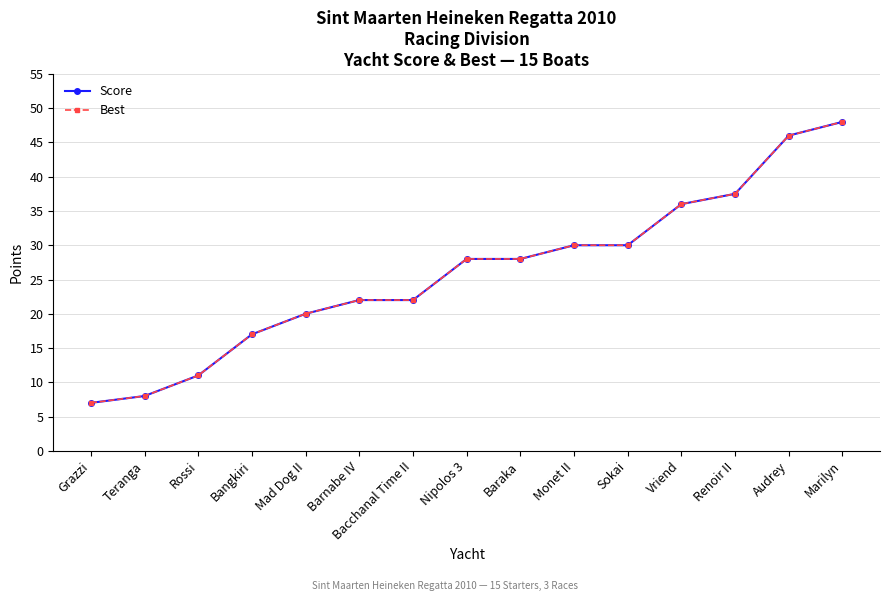

True or false: Best and Score intersect in this chart.

False